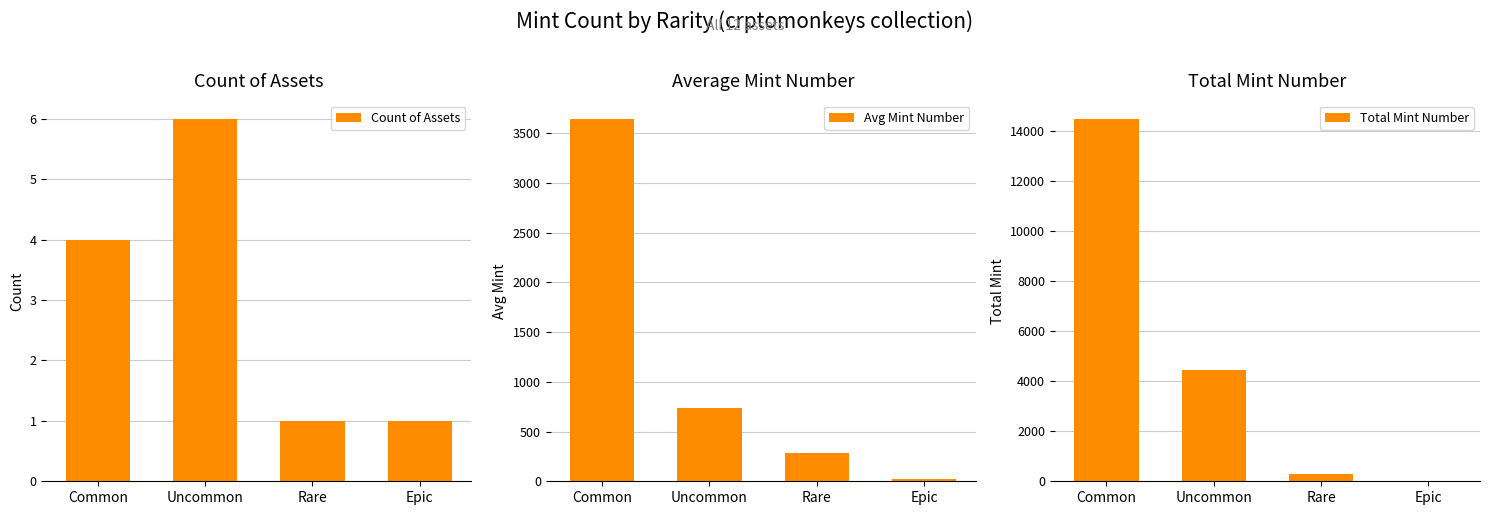

Reading right to left, what are all the values shown in this chart?

Count of Assets: Epic=1.0	Rare=1.0	Uncommon=6.0	Common=4.0
Avg Mint Number: Epic=25.0	Rare=280.0	Uncommon=735.8	Common=3646.8
Total Mint Number: Epic=25.0	Rare=280.0	Uncommon=4430.0	Common=14487.0